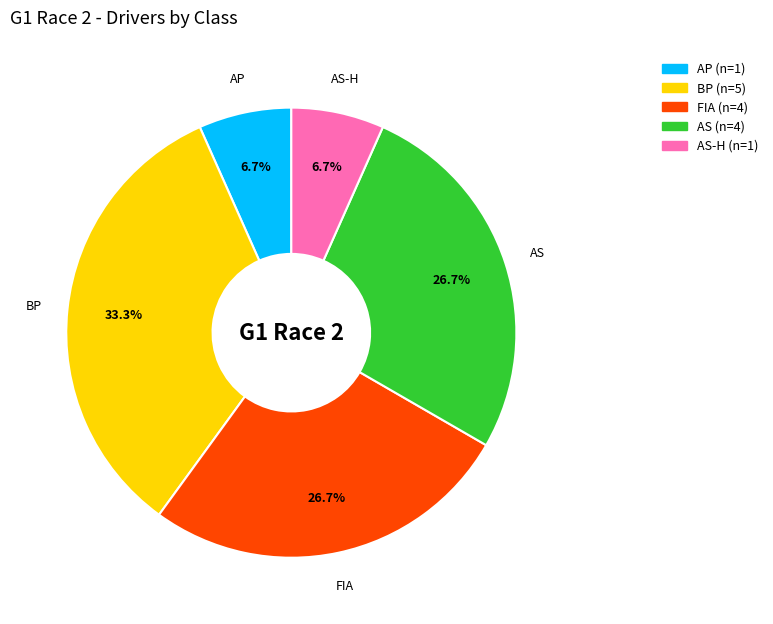

Is there a majority slice in this chart?

No